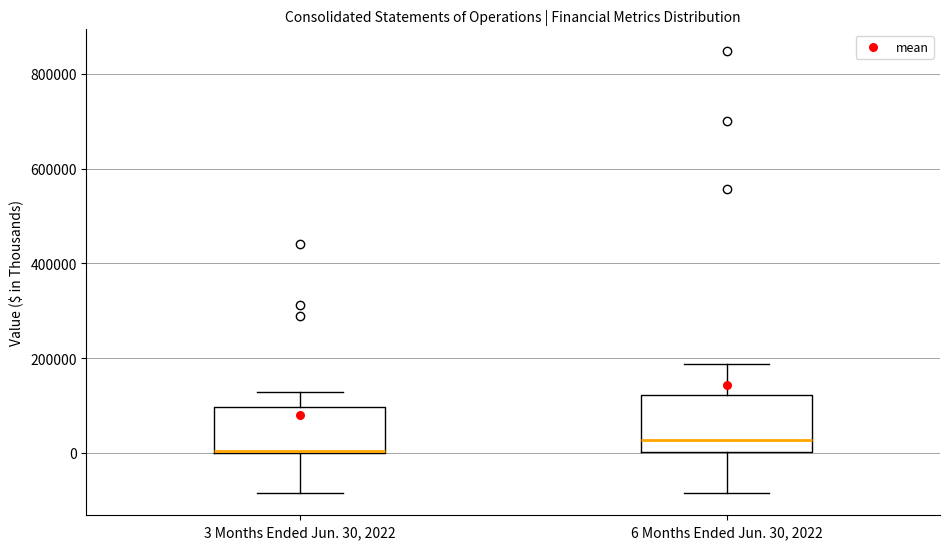

Where does the upper whisker of the box for 6 Months Ended Jun. 30, 2022 end on the y-axis? The values are not printed on the chart, so give them approximately, as read against the axis.

180000